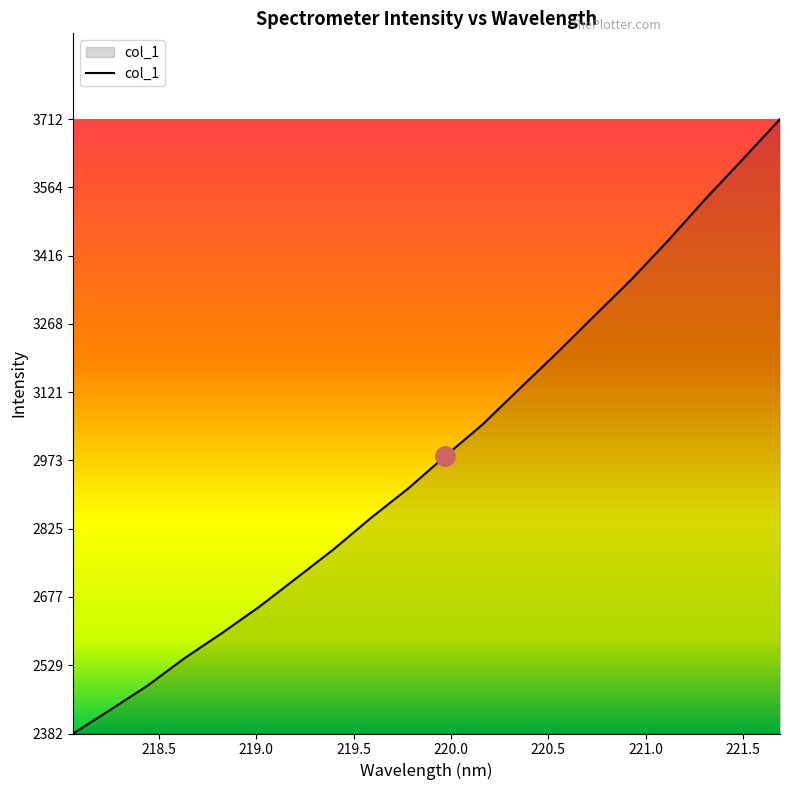

What is the difference between the maximum and minimum values?

1330.2